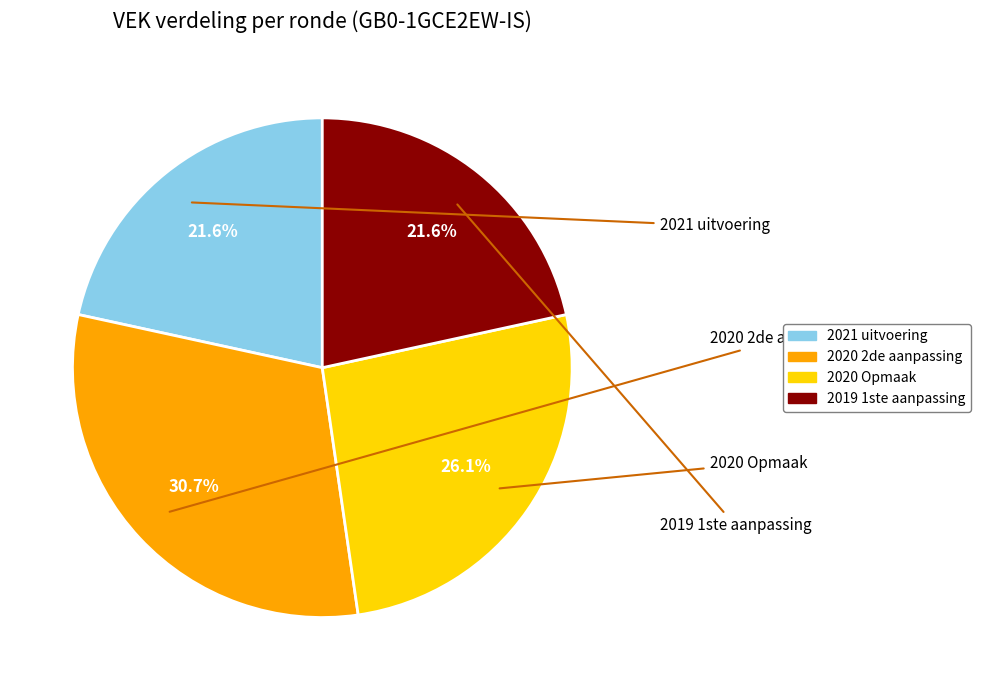

What percentage is the 2020 Opmaak slice, to the nearest percent?

26%